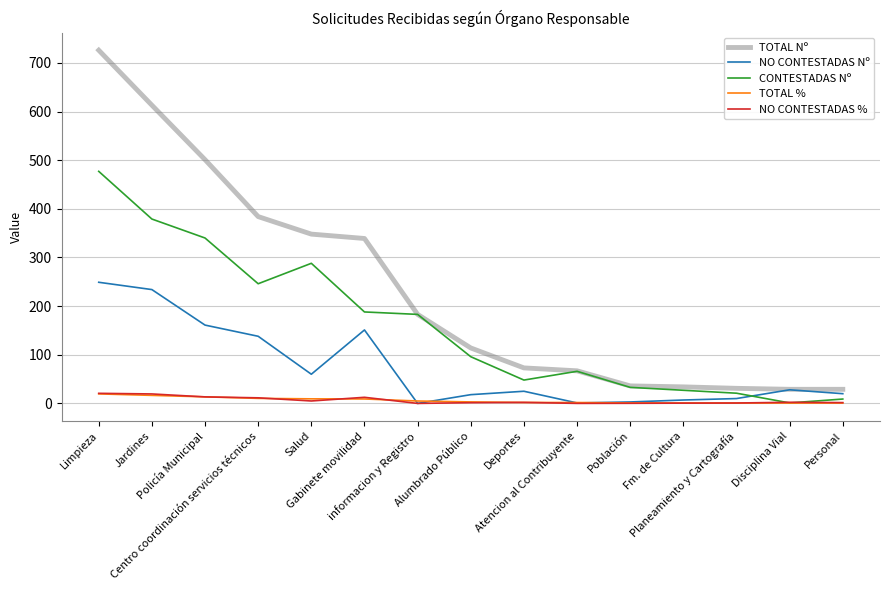

What is the highest value of the NO CONTESTADAS % series?

20.7